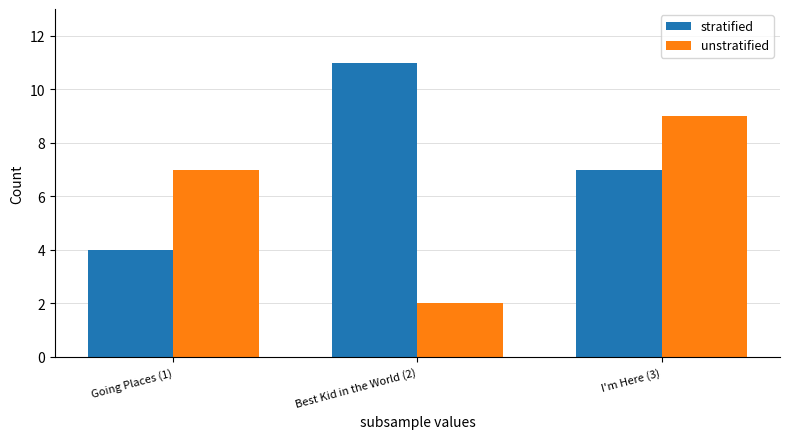

What is the sum of all stratified values?

22